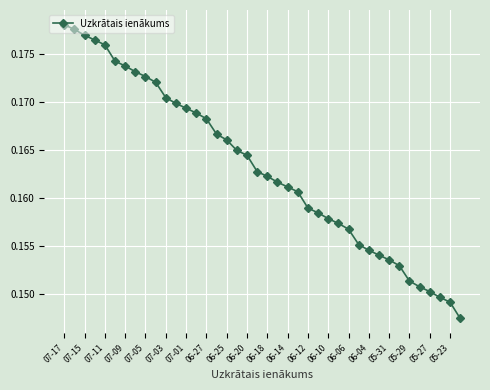

How many lines are shown in the chart?

1